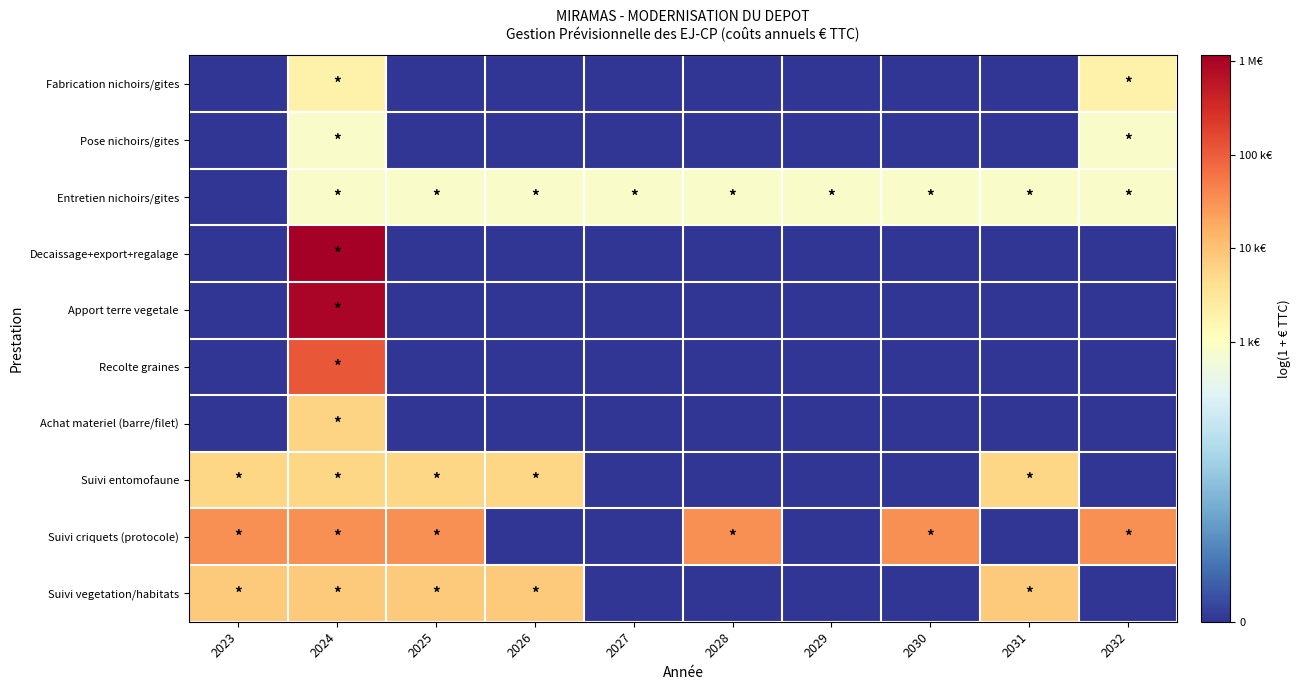

Which series has the largest range (max minus min)?

Decaissage+export+regalage